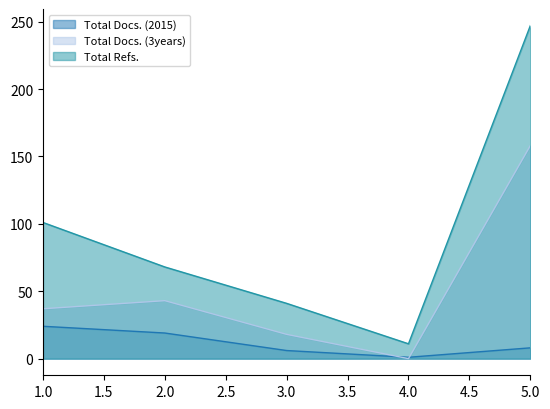

Reading right to left, transcribe all the data shown in this chart.

Total Docs. (2015): 8	1	6	19	24
Total Docs. (3years): 158	0	18	43	37
Total Refs.: 247	11	41	68	101